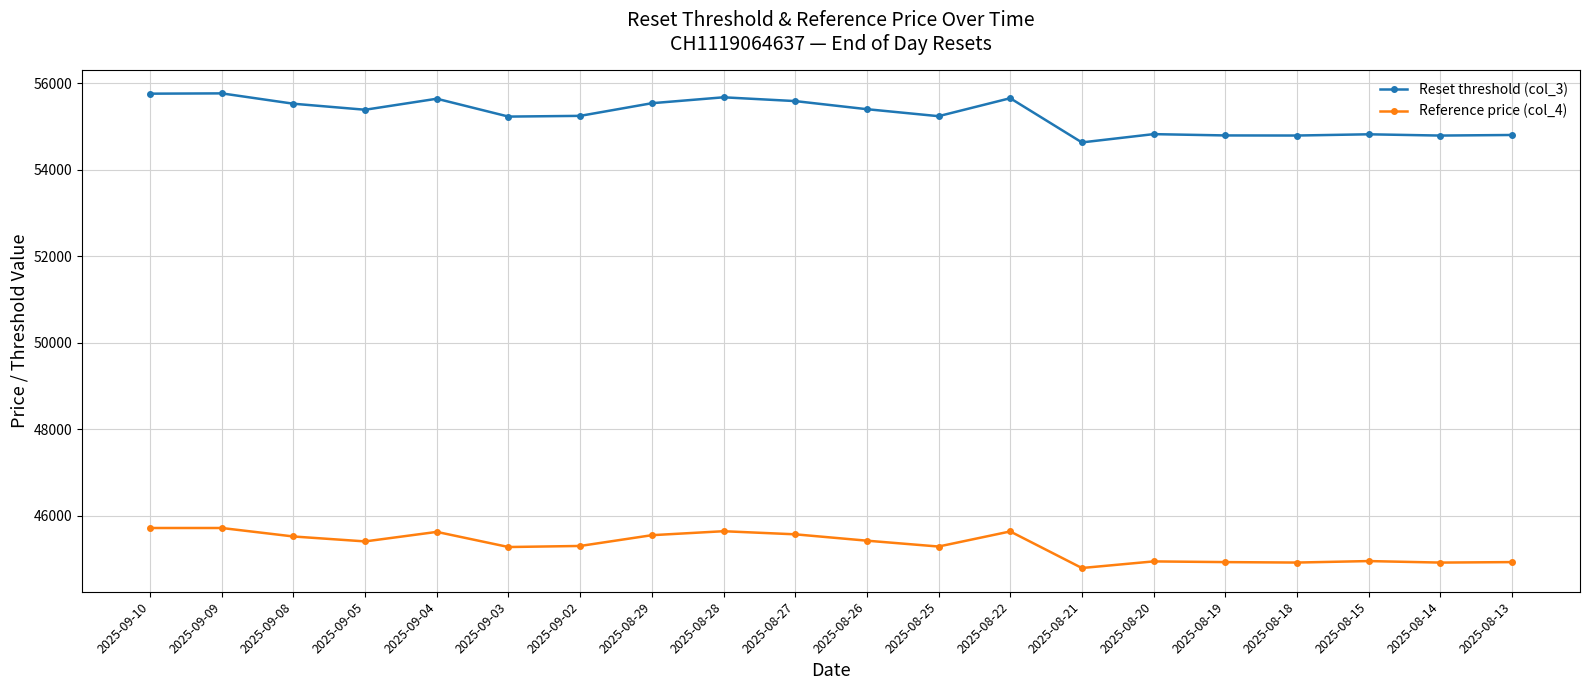

What is the greatest value displayed?

55767.8